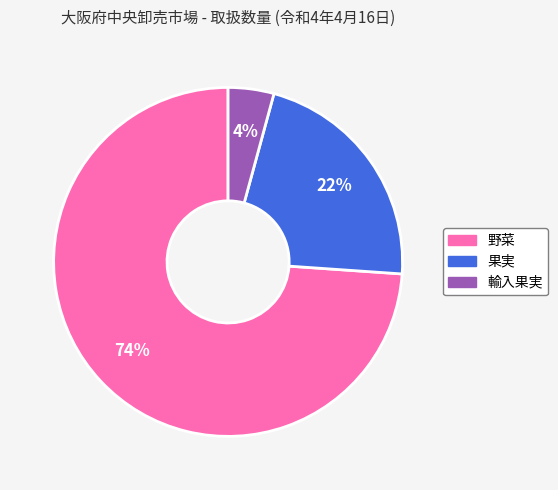

Which slice represents more than half of the pie?

野菜